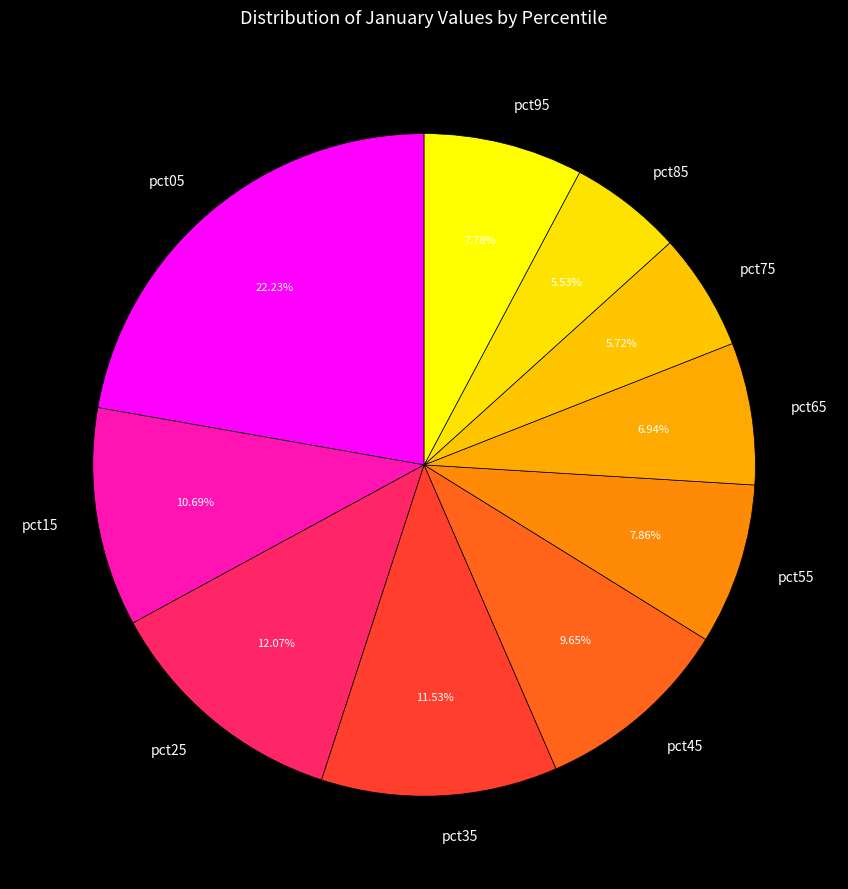

Count the number of slices in the pie.

10